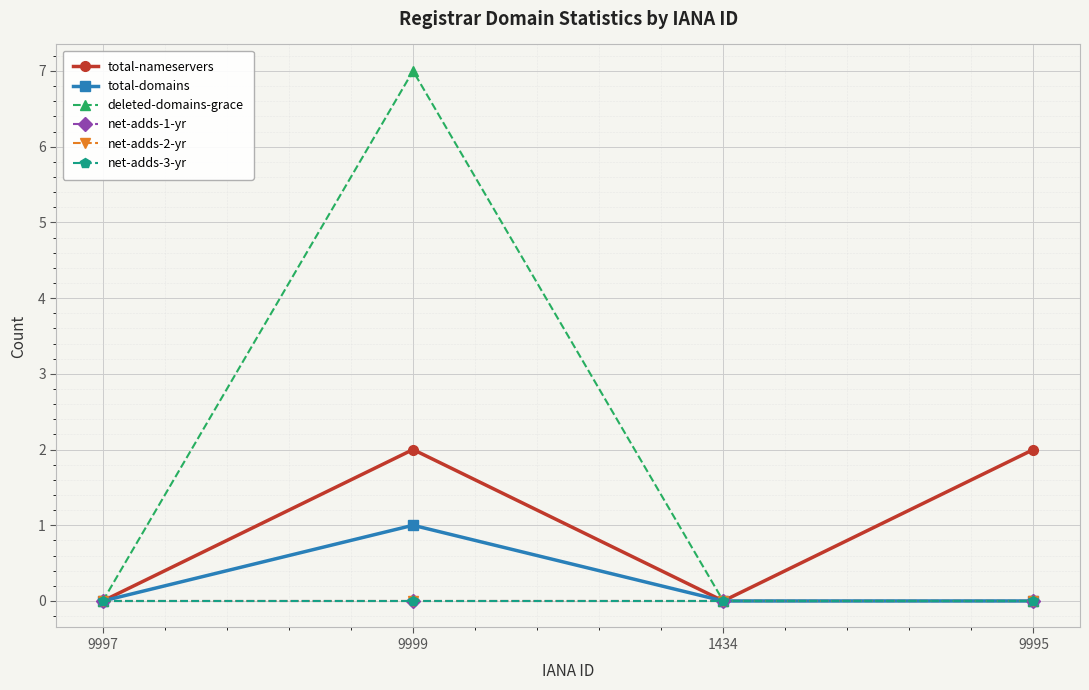

Which label corresponds to the largest value in the chart?

9999